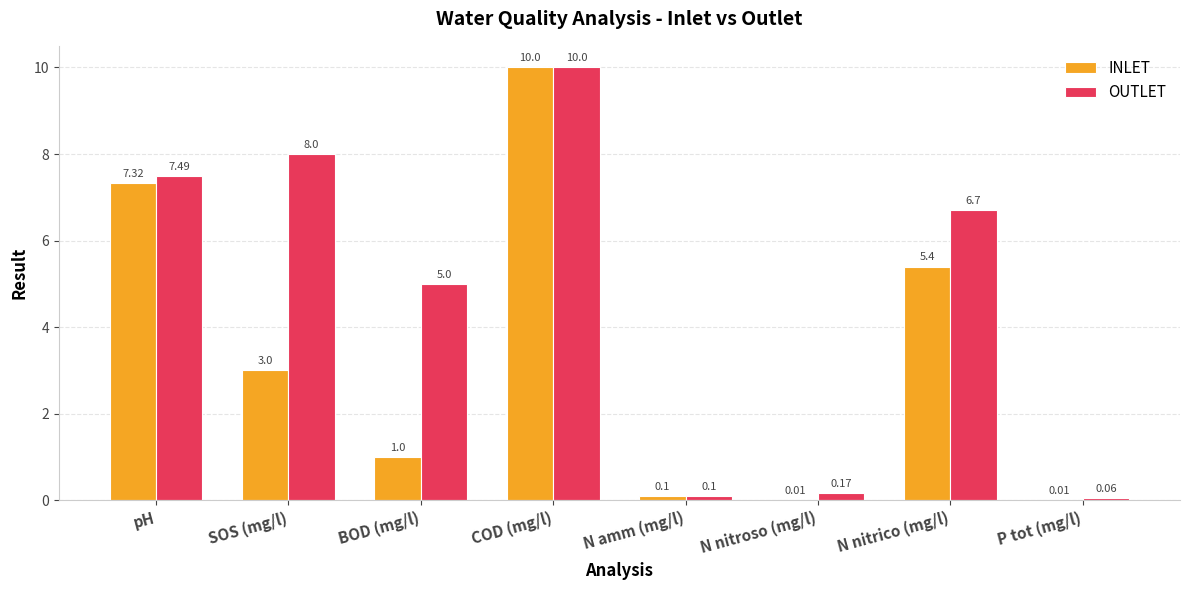

How many distinct data groups are displayed?

2